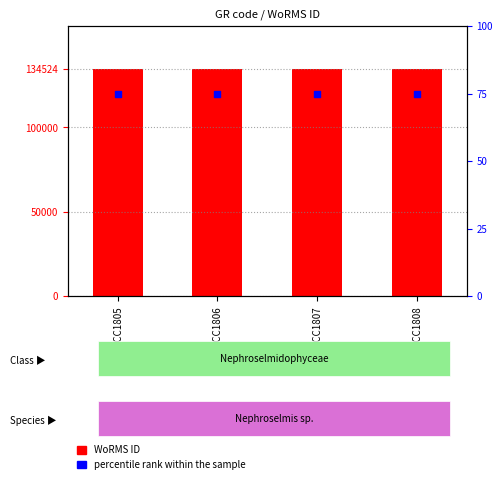

Is the value of percentile rank within the sample at RCC1805 greater than the value of WoRMS ID at RCC1805?

No